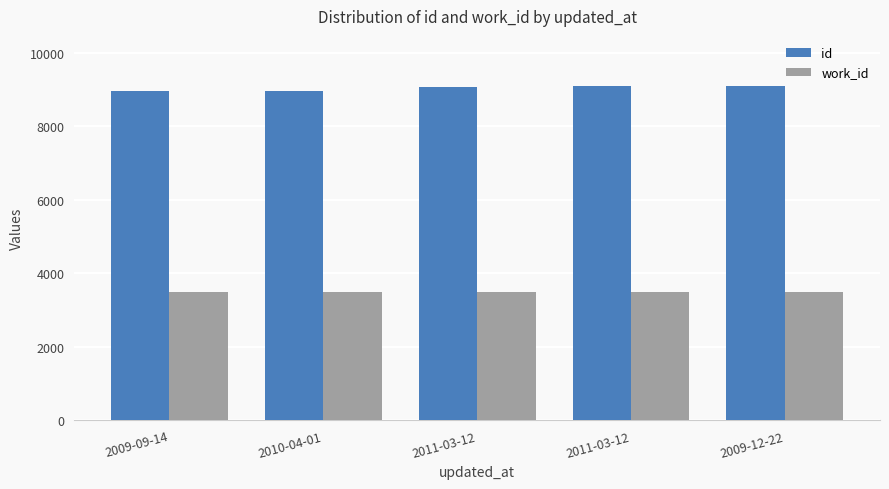

Rank the series by their maximum value, from highest to lowest.

id, work_id